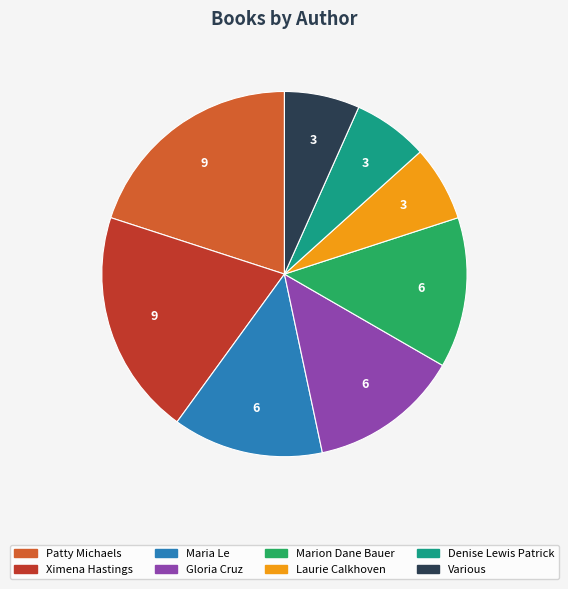

Does any single category account for the majority?

No